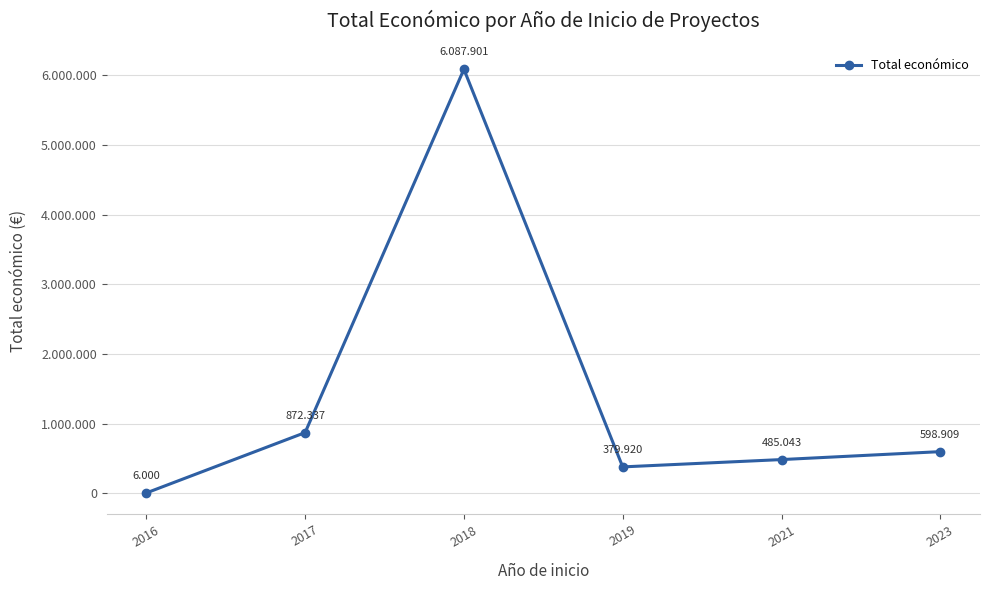

Is this an area chart (filled region under the line)?

No